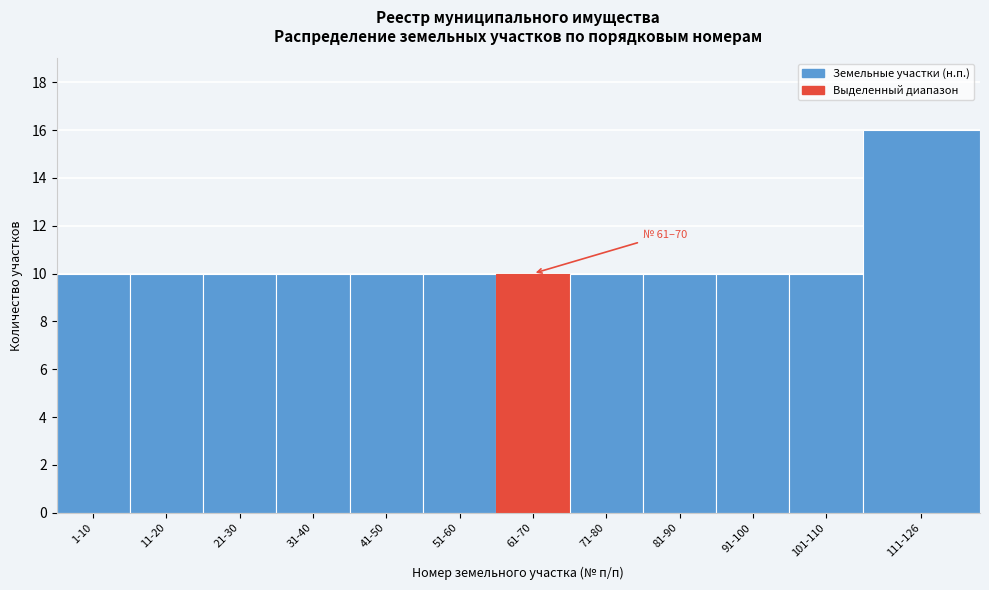

Reading right to left, transcribe all the data shown in this chart.

111-126=16	101-110=10	91-100=10	81-90=10	71-80=10	61-70=10	51-60=10	41-50=10	31-40=10	21-30=10	11-20=10	1-10=10